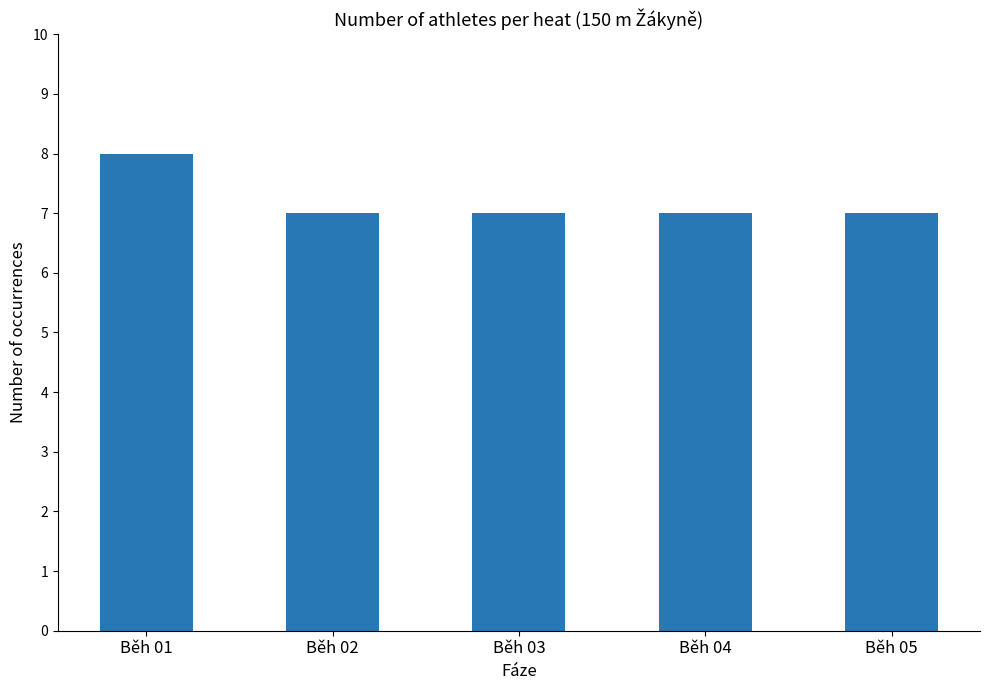

What is the value of the 4th bar from the left?

7